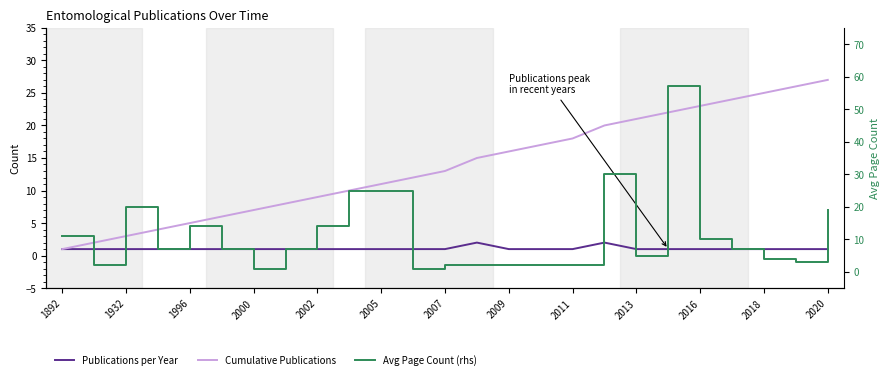

Which series has the widest spread of values?

Avg Page Count (rhs)